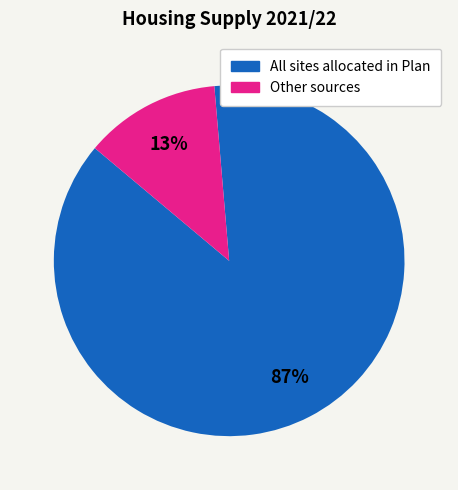

Is there a majority slice in this chart?

Yes